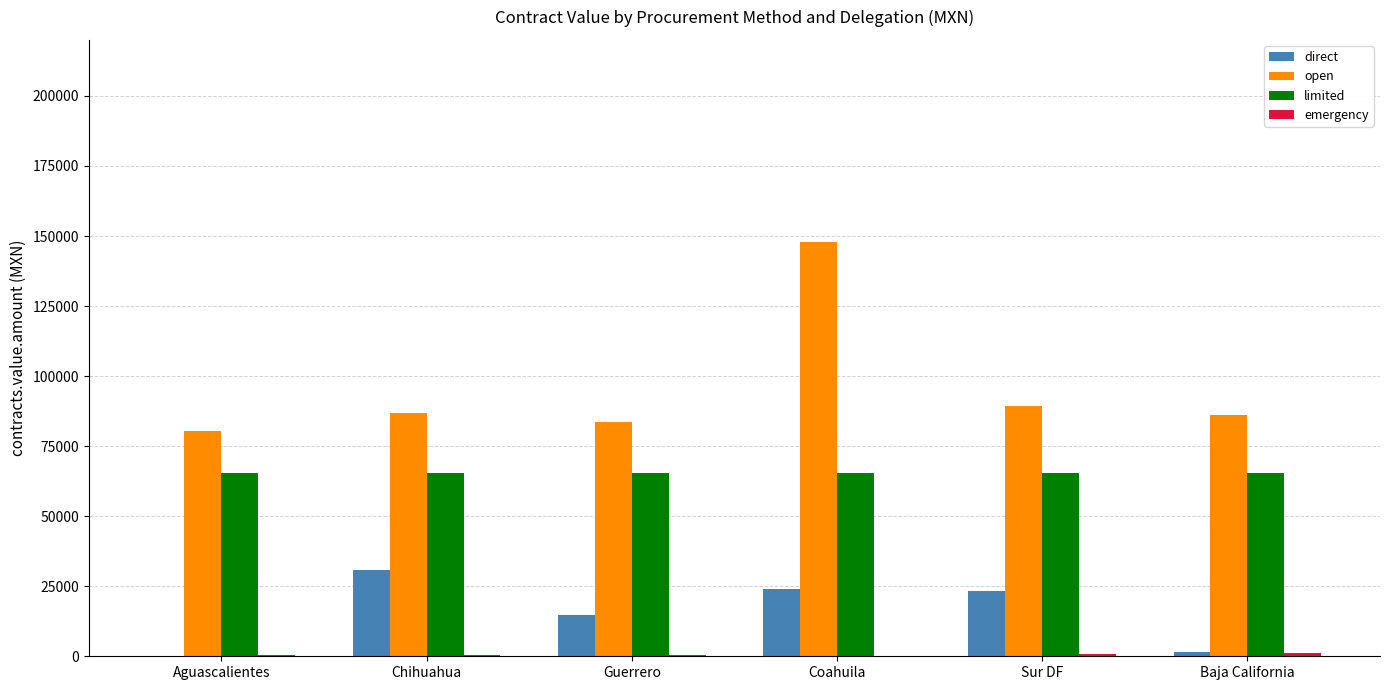

What is the sum of the direct values at Coahuila and Sur DF?

47241.0